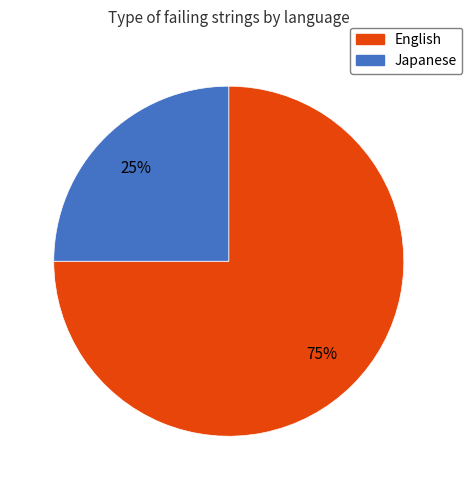

To the nearest percent, what is the difference between the largest and smallest slice percentages?

50%